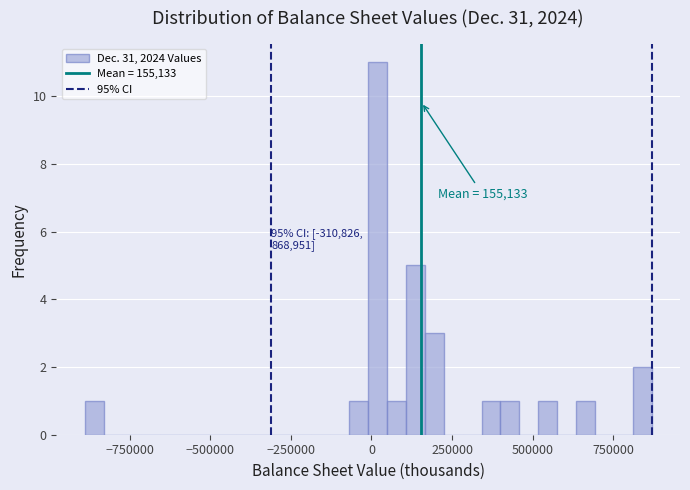

Read against the x-axis, roughly where is the centre of the tallest bar?

0